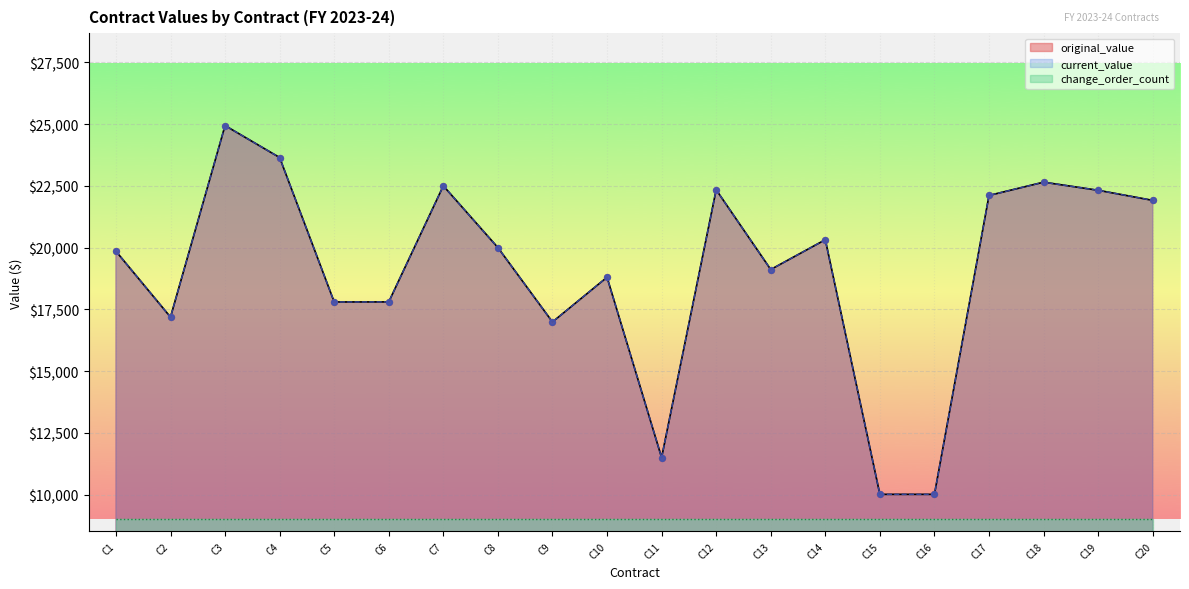

Which series has the largest total across all categories?

original_value